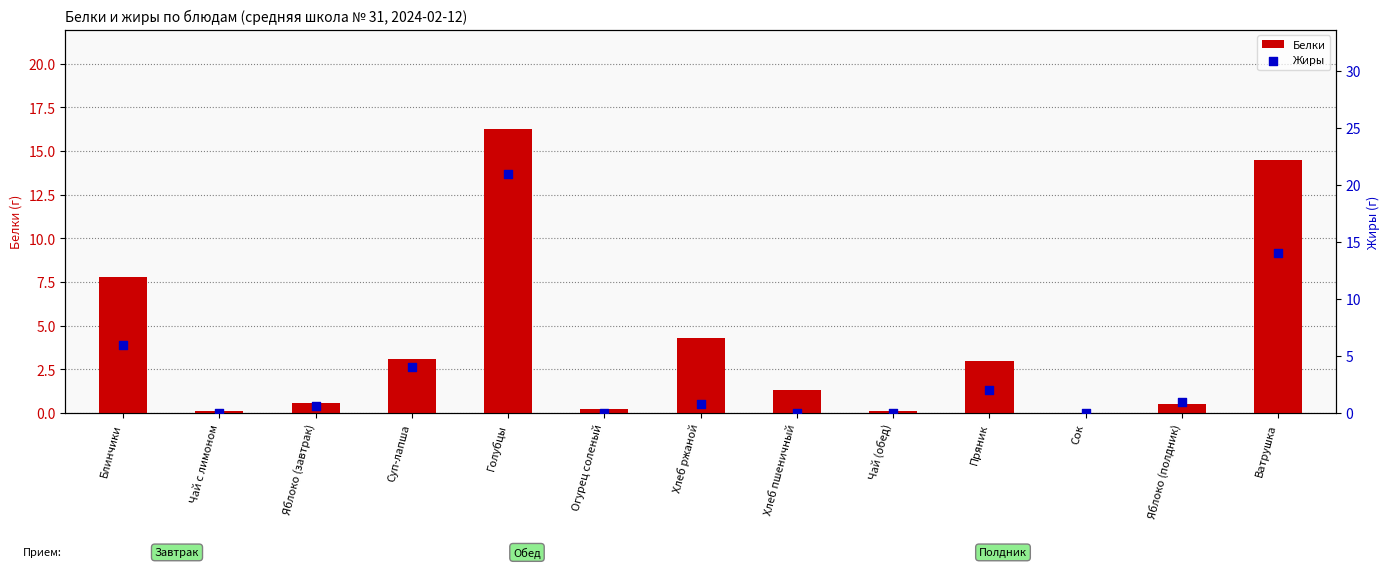

Which series has the widest spread of Y values?

Жиры